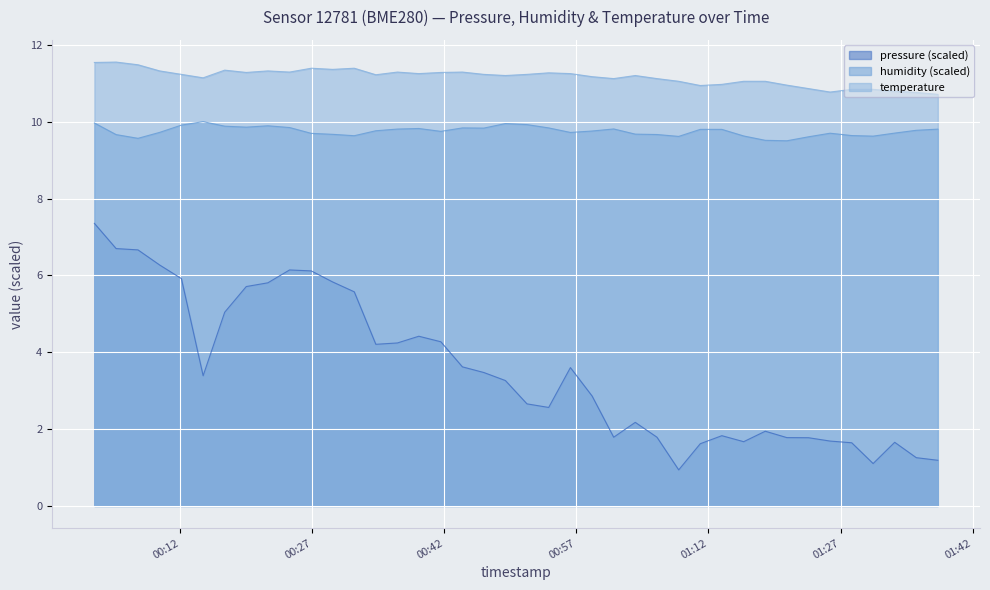

What is the value of the temperature point at the 28th from the left?

11.1